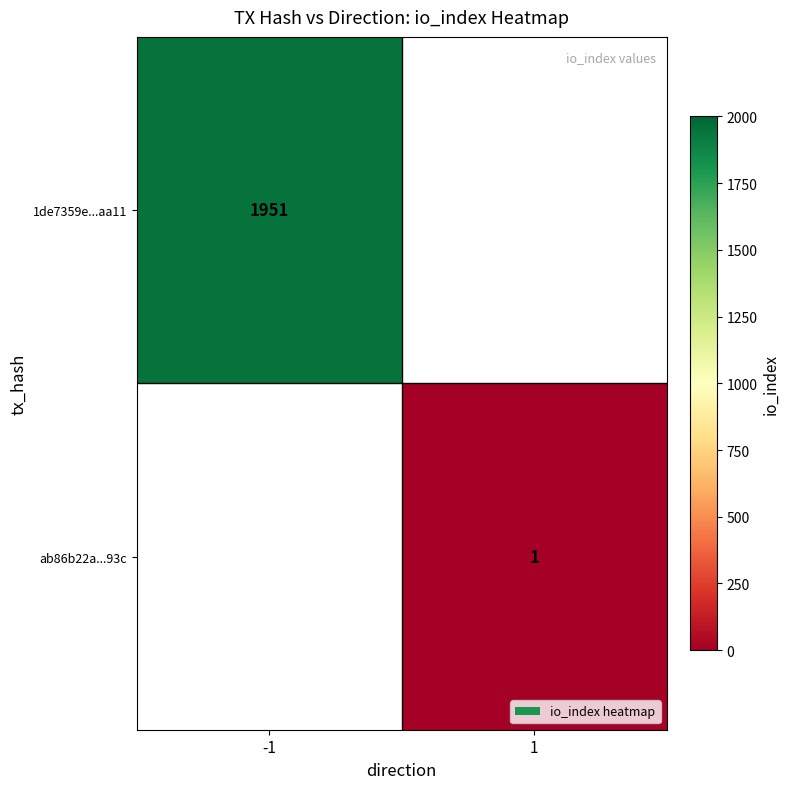

True or false: 1de7359e...aa11 has a value of 1951 at -1.

True